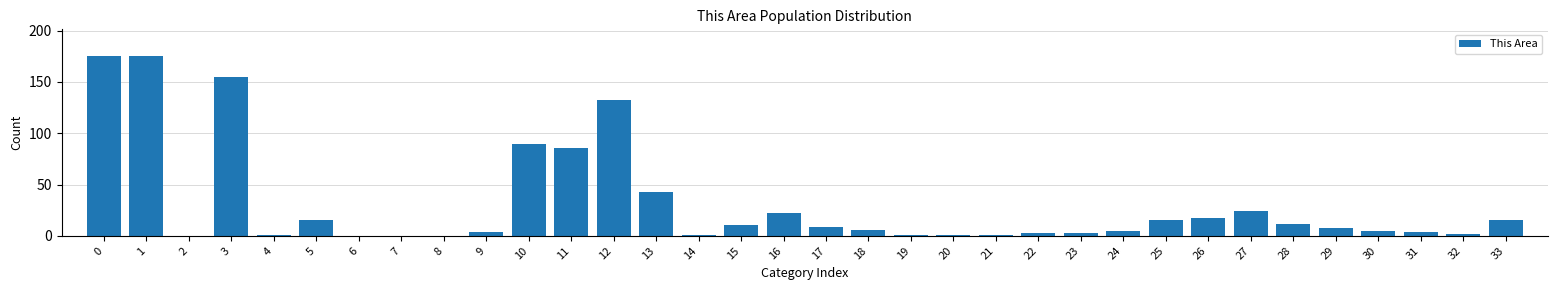

Approximately how many times larger is the value at 0 compared to 30?

35.0